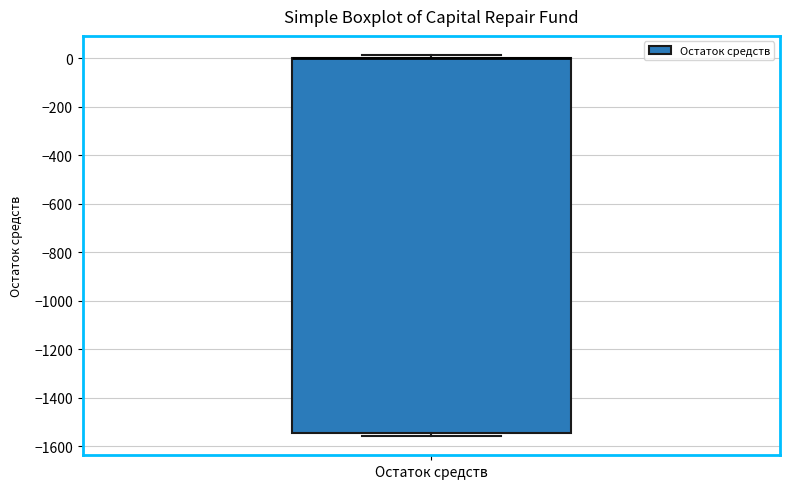

Read this box plot against the y-axis: the position of the median line, the range covered by the box, and the ends of both whiskers. The values are not printed on the chart, so give them approximately, as read against the axis.

median 0 (drawn on the box's upper edge), box -1540 to 0, whiskers -1560 to 20